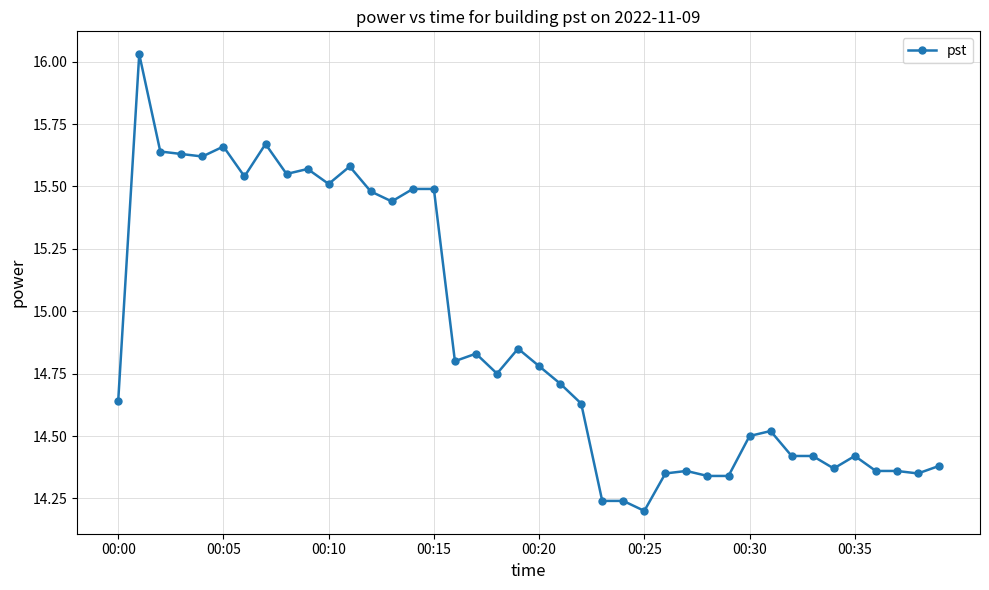

What is the difference between the maximum and second lowest values?

1.8